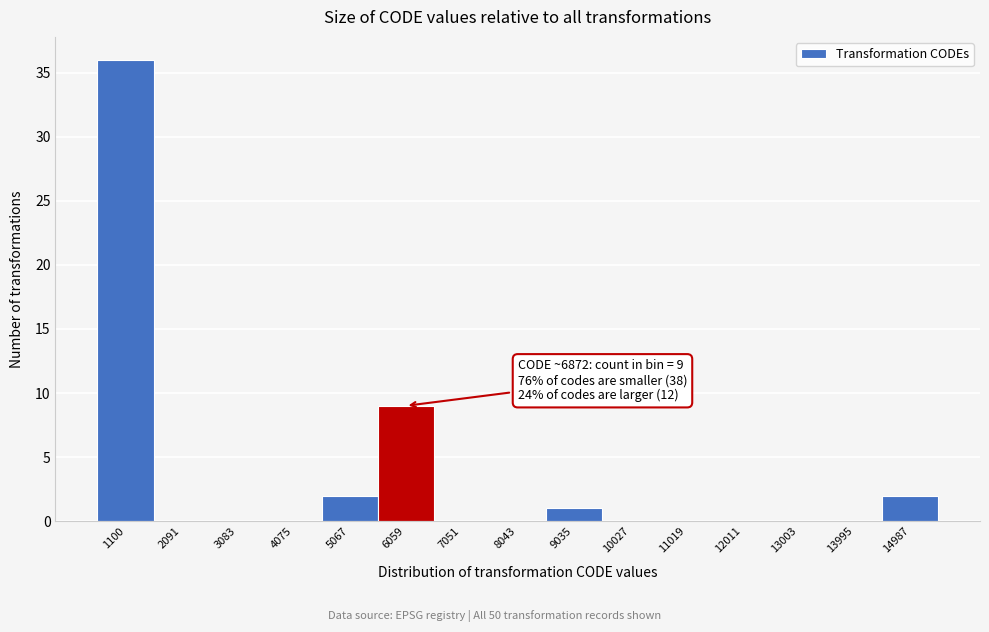

Reading right to left, extract all data points from this chart.

14987=2	13995=0	13003=0	12011=0	11019=0	10027=0	9035=1	8043=0	7051=0	6059=9	5067=2	4075=0	3083=0	2091=0	1100=36